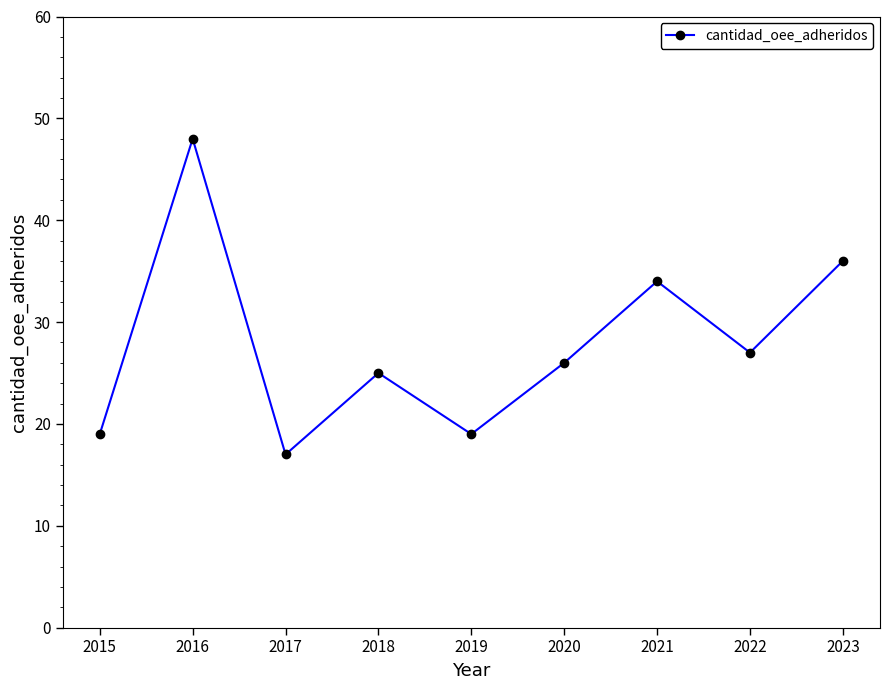

Count the number of data series in this chart.

1